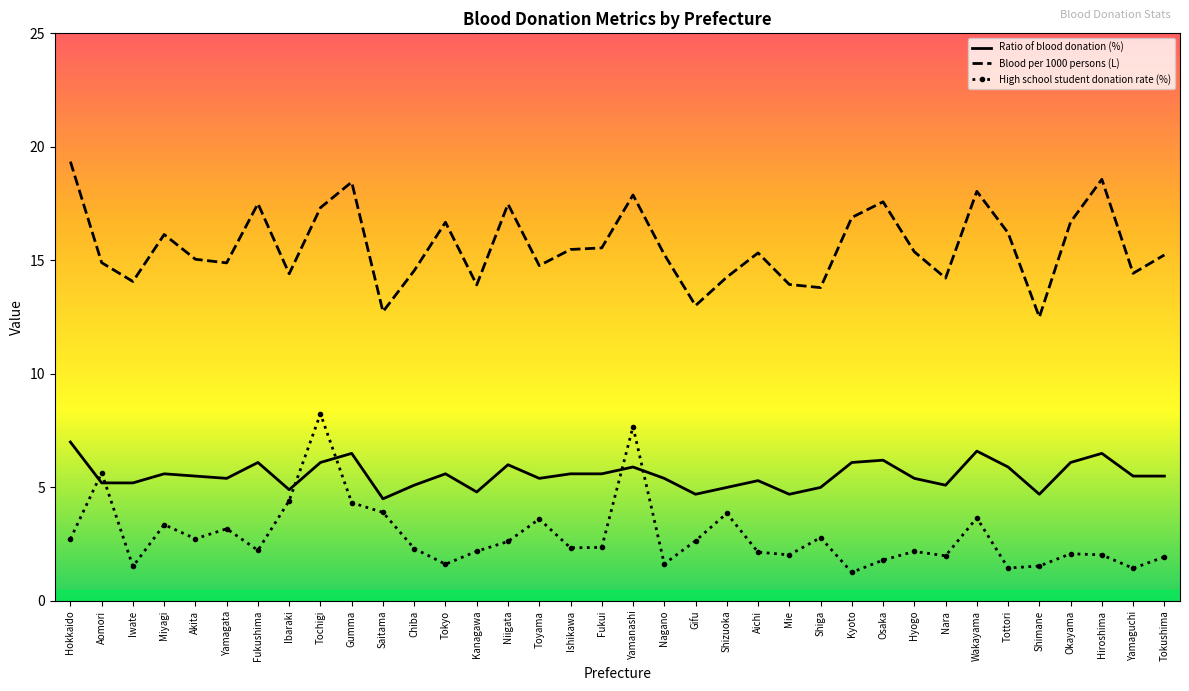

What is the spread (max minus min) of values at Miyagi?

12.8